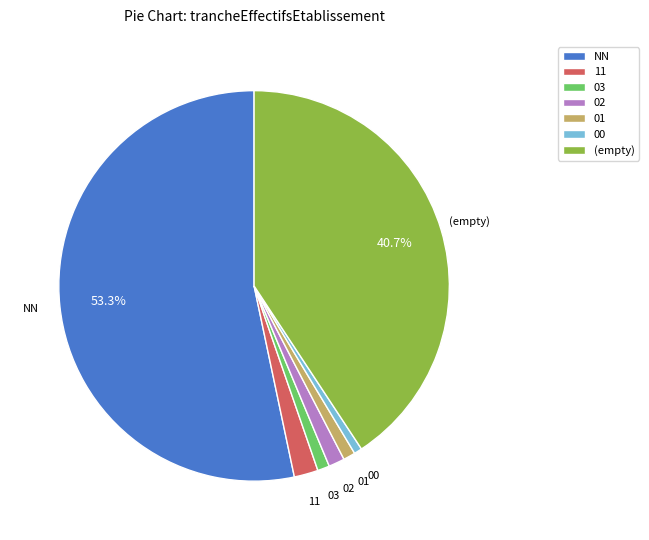

What portion of the pie excludes NN?

46.7%